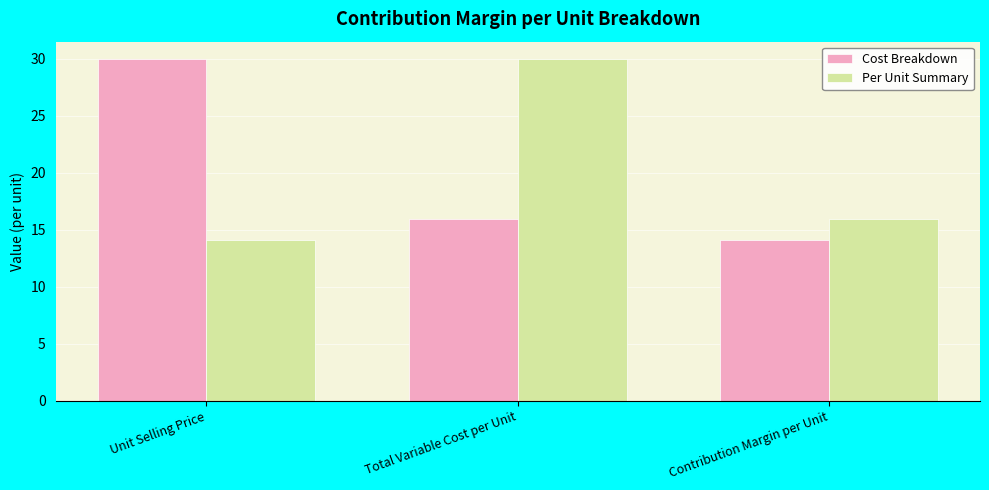

What is the label of the 2nd bar from the left?

Total Variable Cost per Unit